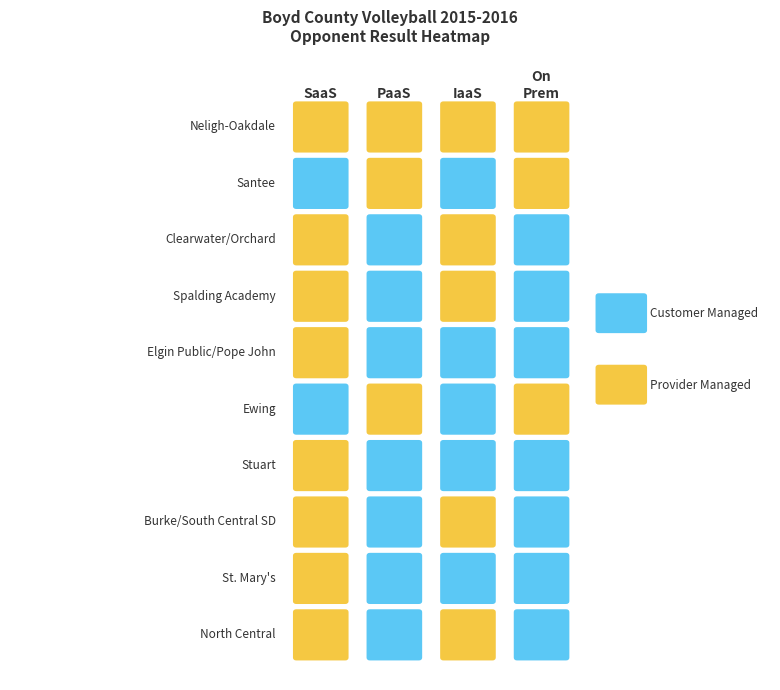

True or false: St. Mary's has a value of 1 at Neligh-Oakdale.

False